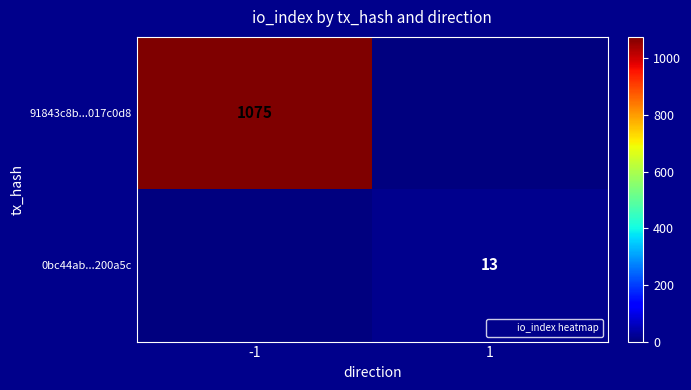

How many values in 91843c8b...017c0d8 are above zero?

1